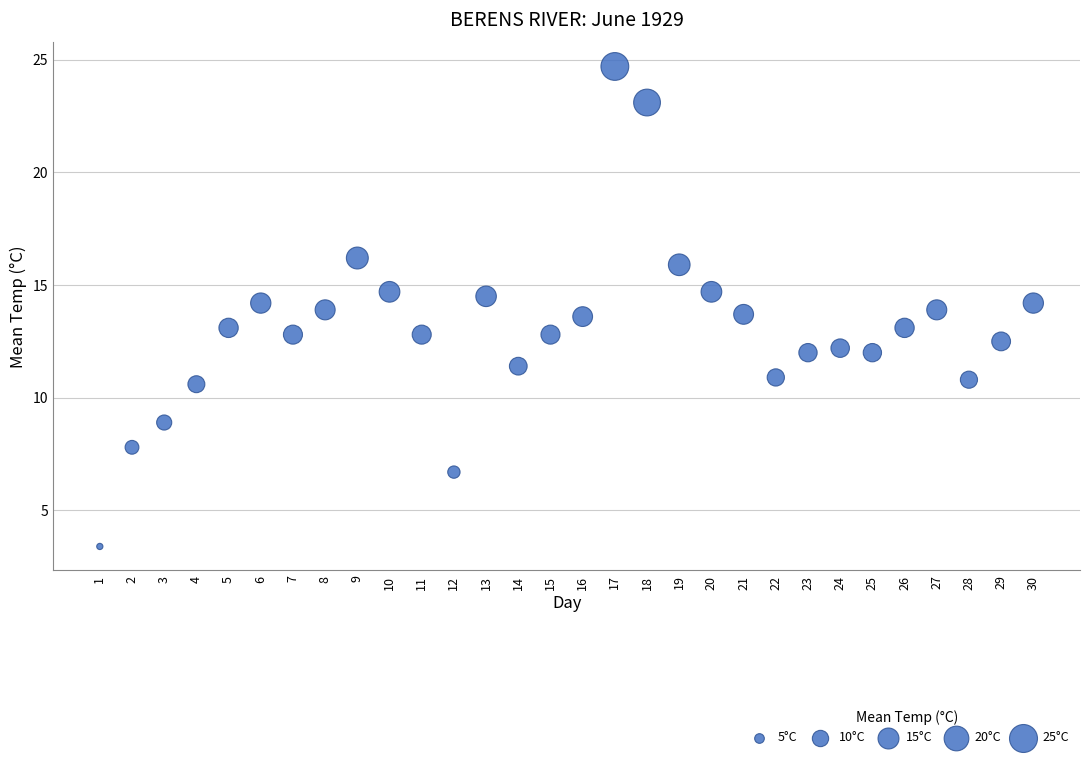

What is the range of X values (max minus min)?

29.0